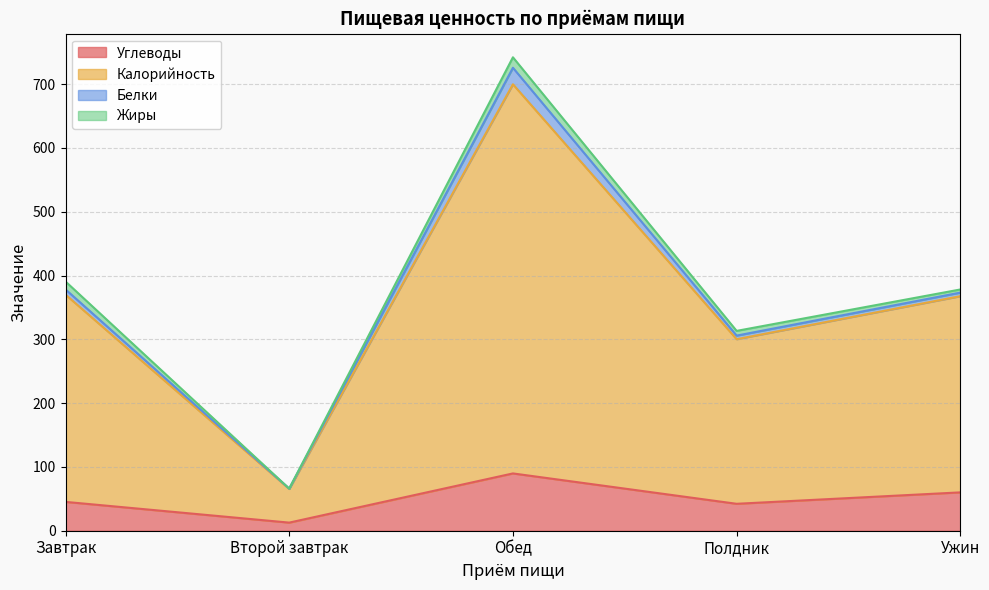

What value does the Углеводы series have at Полдник?

42.2